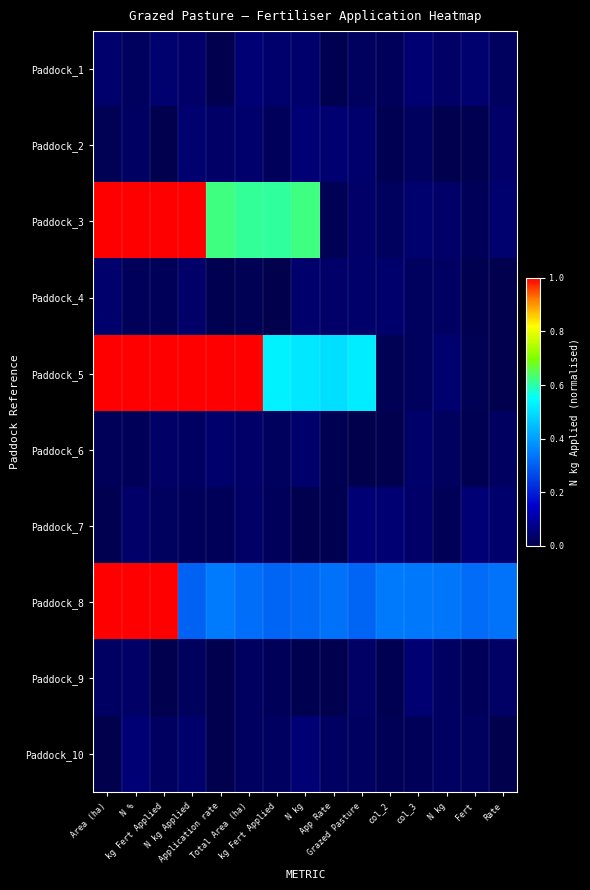

Reading right to left, list all the values displayed in this chart.

Paddock_1: Rate=0.0	Fert=0.0	N kg=0.0	col_3=0.0	col_2=0.0	Grazed Pasture=0.0	App Rate=0.0	N kg=0.0	kg Fert Applied=0.0	Total Area (ha)=0.0	Application rate=0.0	N kg Applied=0.0	kg Fert Applied=0.0	N %=0.0	Area (ha)=0.0
Paddock_2: Rate=0.0	Fert=0.0	N kg=0.0	col_3=0.0	col_2=0.0	Grazed Pasture=0.0	App Rate=0.0	N kg=0.0	kg Fert Applied=0.0	Total Area (ha)=0.0	Application rate=0.0	N kg Applied=0.0	kg Fert Applied=0.0	N %=0.0	Area (ha)=0.0
Paddock_3: Rate=0.0	Fert=0.0	N kg=0.0	col_3=0.0	col_2=0.0	Grazed Pasture=0.0	App Rate=0.0	N kg=0.6	kg Fert Applied=0.6	Total Area (ha)=0.6	Application rate=0.6	N kg Applied=1.0	kg Fert Applied=1.0	N %=1.0	Area (ha)=1.0
Paddock_4: Rate=0.0	Fert=0.0	N kg=0.0	col_3=0.0	col_2=0.0	Grazed Pasture=0.0	App Rate=0.0	N kg=0.0	kg Fert Applied=0.0	Total Area (ha)=0.0	Application rate=0.0	N kg Applied=0.0	kg Fert Applied=0.0	N %=0.0	Area (ha)=0.0
Paddock_5: Rate=0.0	Fert=0.0	N kg=0.0	col_3=0.0	col_2=0.0	Grazed Pasture=0.5	App Rate=0.5	N kg=0.5	kg Fert Applied=0.5	Total Area (ha)=1.0	Application rate=1.0	N kg Applied=1.0	kg Fert Applied=1.0	N %=1.0	Area (ha)=1.0
Paddock_6: Rate=0.0	Fert=0.0	N kg=0.0	col_3=0.0	col_2=0.0	Grazed Pasture=0.0	App Rate=0.0	N kg=0.0	kg Fert Applied=0.0	Total Area (ha)=0.0	Application rate=0.0	N kg Applied=0.0	kg Fert Applied=0.0	N %=0.0	Area (ha)=0.0
Paddock_7: Rate=0.0	Fert=0.0	N kg=0.0	col_3=0.0	col_2=0.0	Grazed Pasture=0.0	App Rate=0.0	N kg=0.0	kg Fert Applied=0.0	Total Area (ha)=0.0	Application rate=0.0	N kg Applied=0.0	kg Fert Applied=0.0	N %=0.0	Area (ha)=0.0
Paddock_8: Rate=0.3	Fert=0.3	N kg=0.3	col_3=0.3	col_2=0.3	Grazed Pasture=0.3	App Rate=0.3	N kg=0.3	kg Fert Applied=0.3	Total Area (ha)=0.3	Application rate=0.3	N kg Applied=0.3	kg Fert Applied=1.0	N %=1.0	Area (ha)=1.0
Paddock_9: Rate=0.0	Fert=0.0	N kg=0.0	col_3=0.0	col_2=0.0	Grazed Pasture=0.0	App Rate=0.0	N kg=0.0	kg Fert Applied=0.0	Total Area (ha)=0.0	Application rate=0.0	N kg Applied=0.0	kg Fert Applied=0.0	N %=0.0	Area (ha)=0.0
Paddock_10: Rate=0.0	Fert=0.0	N kg=0.0	col_3=0.0	col_2=0.0	Grazed Pasture=0.0	App Rate=0.0	N kg=0.0	kg Fert Applied=0.0	Total Area (ha)=0.0	Application rate=0.0	N kg Applied=0.0	kg Fert Applied=0.0	N %=0.0	Area (ha)=0.0